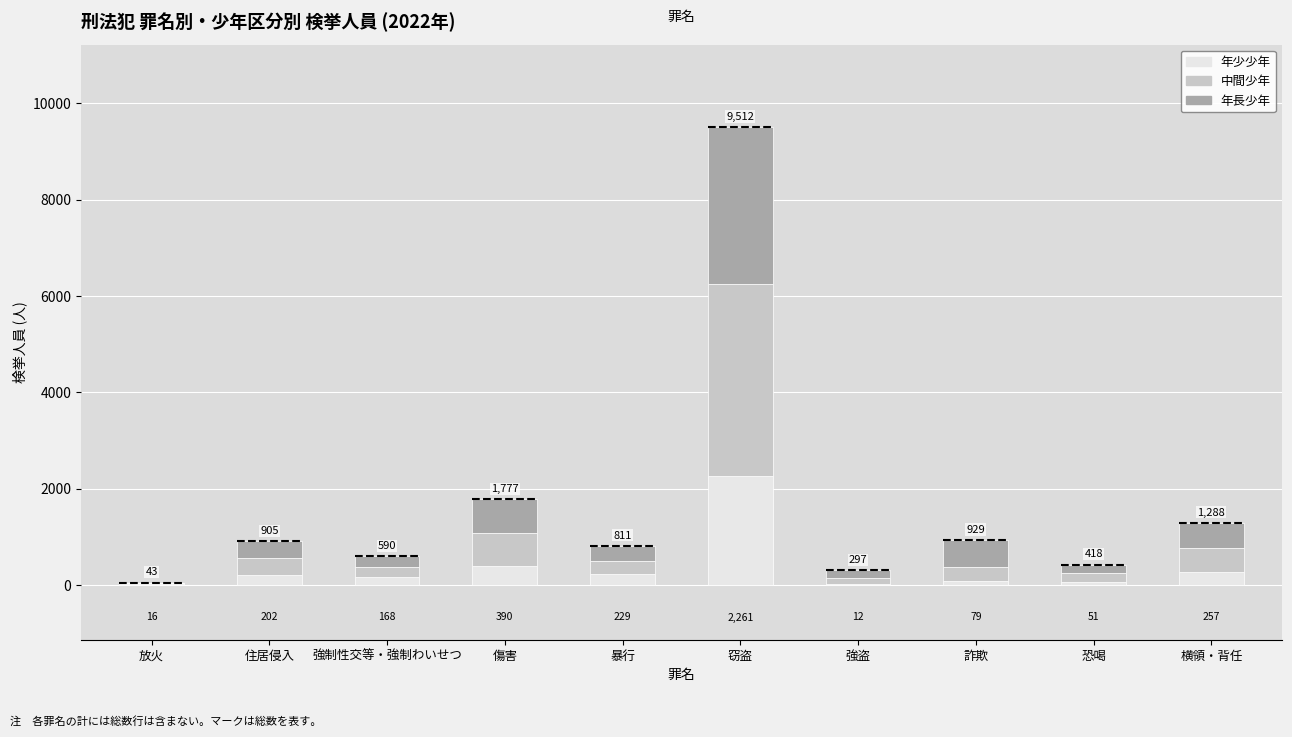

At which category is the sum across all series the highest?

窃盗